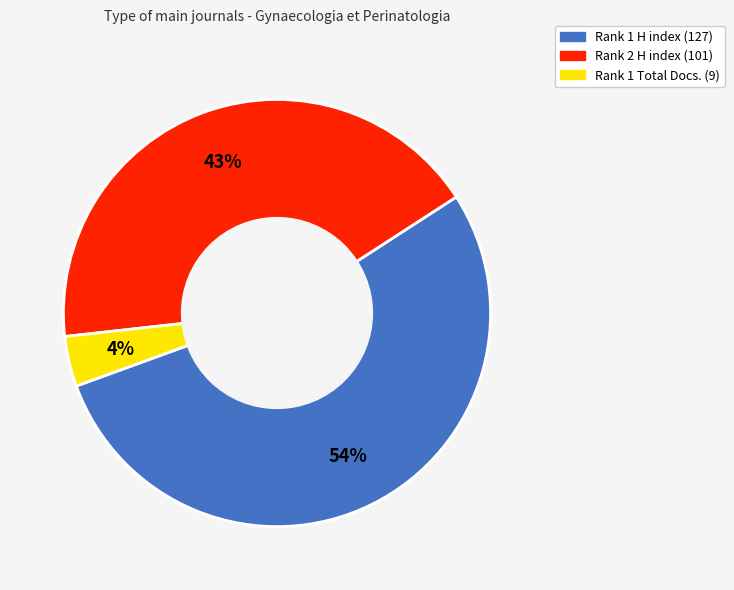

How many segments does this pie chart have?

3